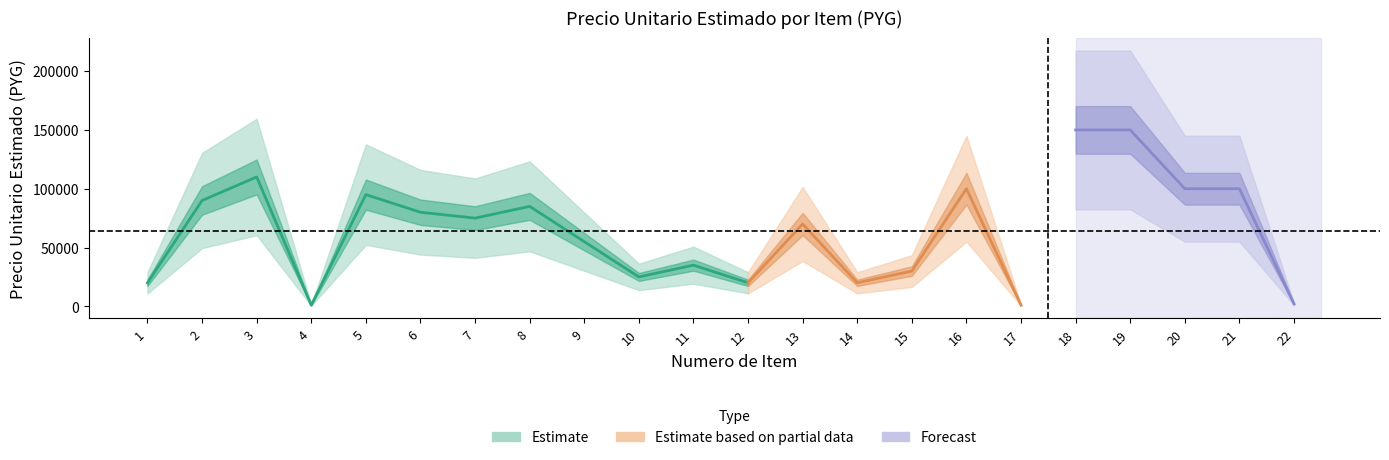

At which category does the data reach its first local valley?

4